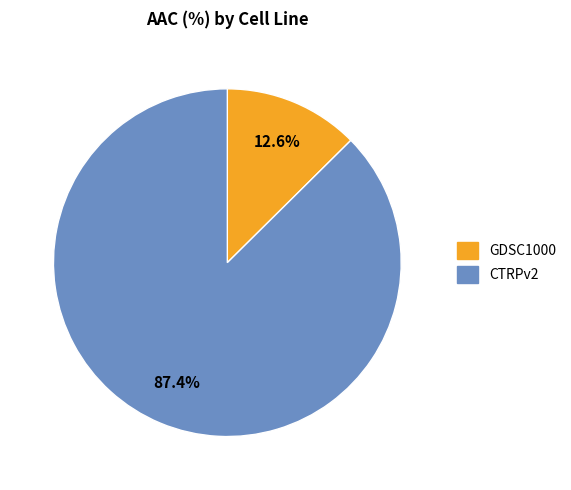

What is the total percentage of GDSC1000 and CTRPv2?

100.0%